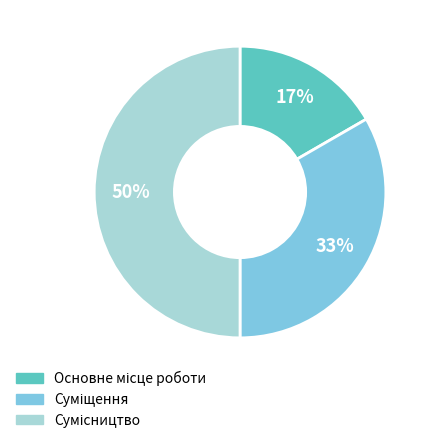

To the nearest percent, what is the difference between the largest and smallest slice percentages?

33%